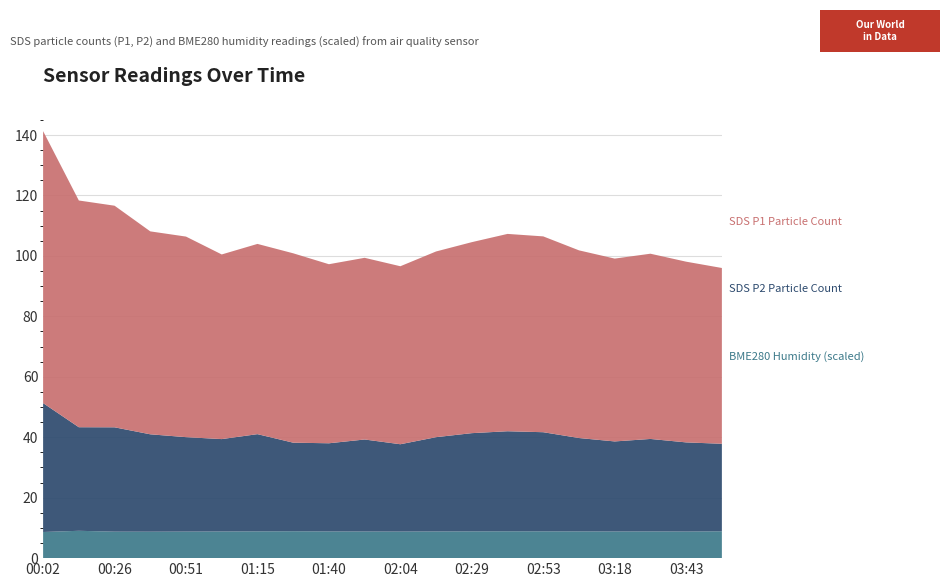

At which category is the sum across all series the highest?

00:02